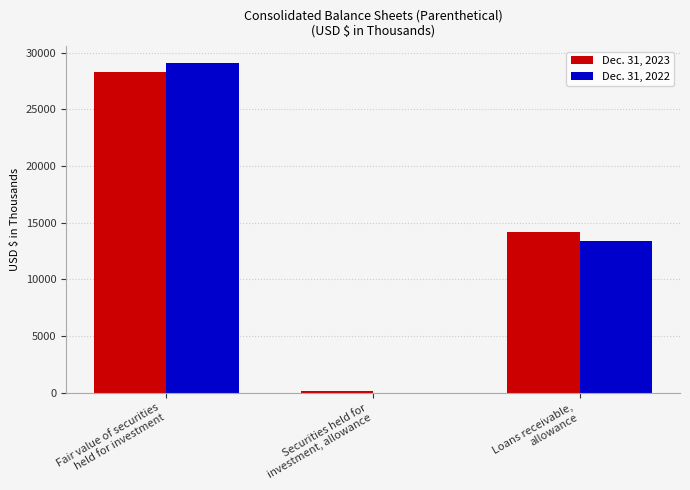

True or false: Dec. 31, 2023 has a value of 46544 at Fair value of securities
held for investment.

False